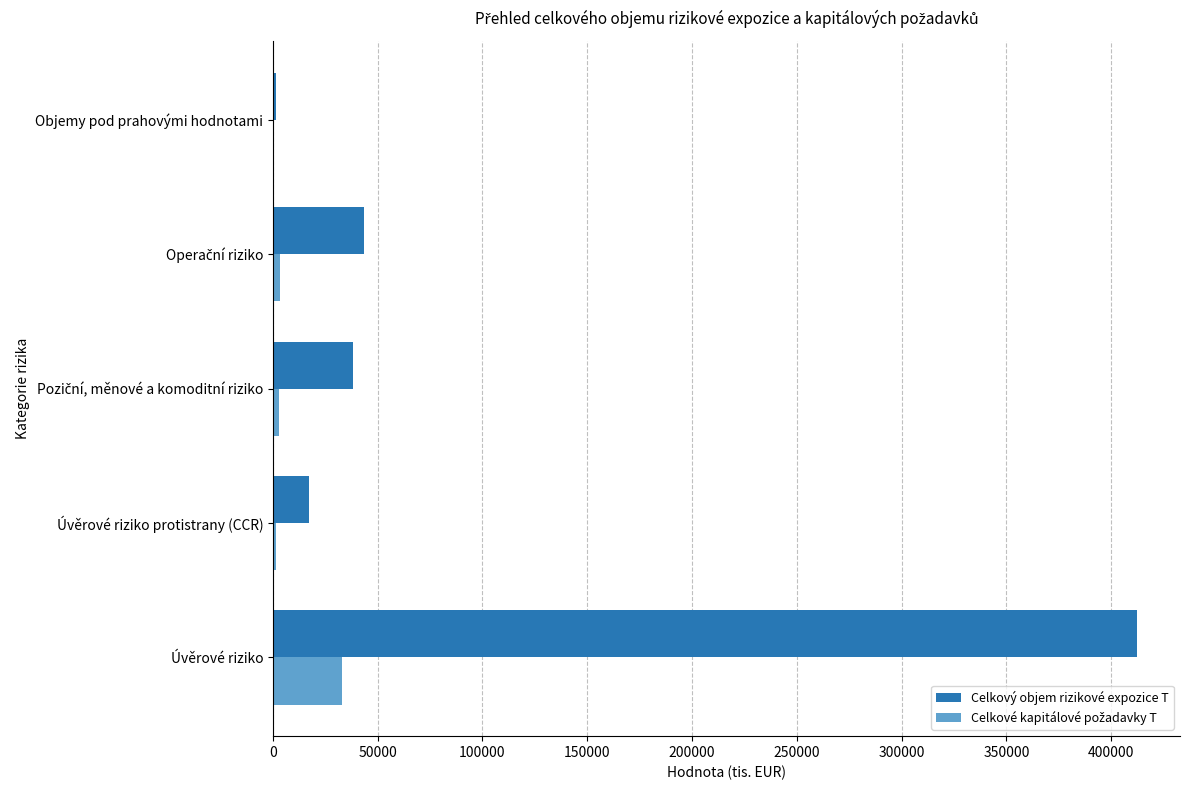

Which category has the highest value in the Celkový objem rizikové expozice T series?

Úvěrové riziko